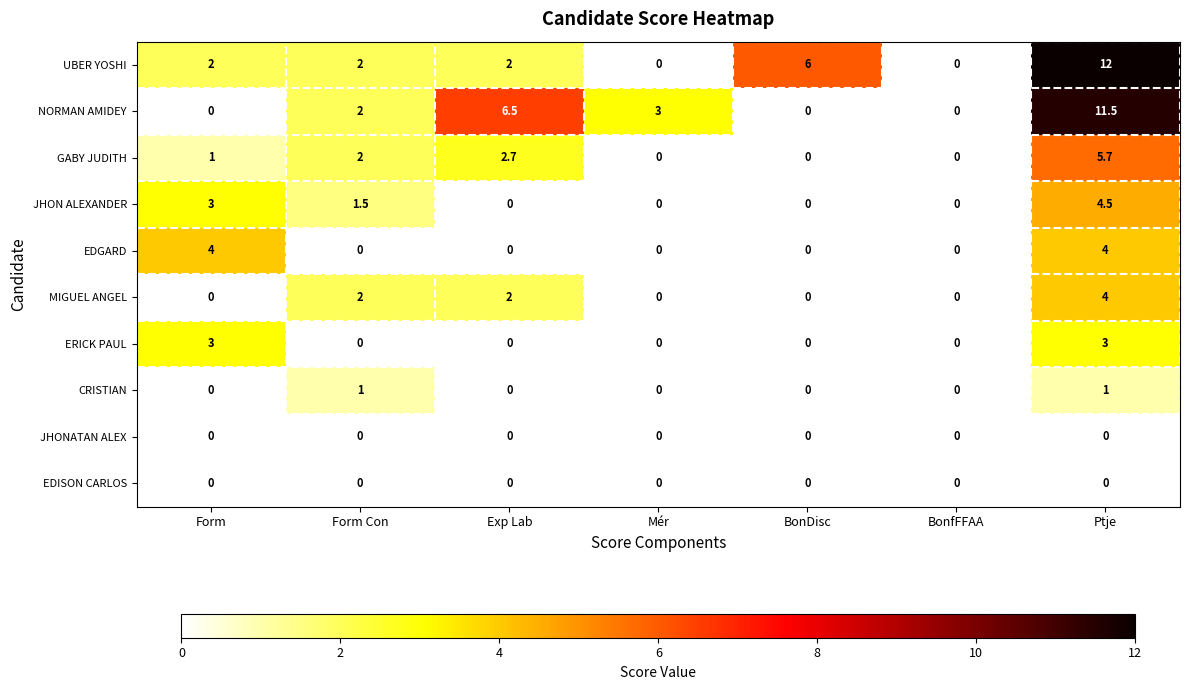

What is the difference between the maximum and second lowest values in the GABY JUDITH series?

5.7